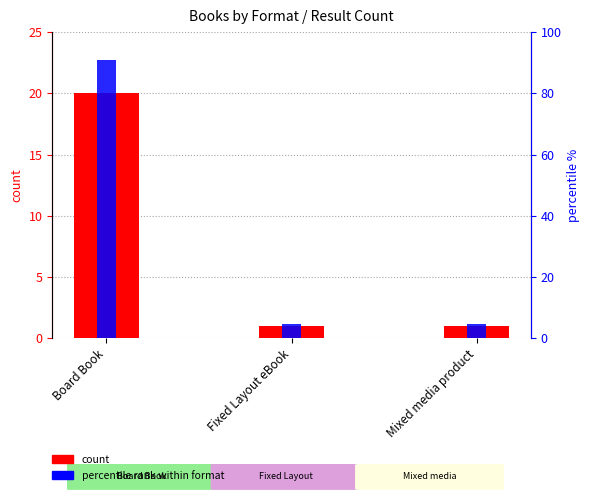

What is the total value across all series at Fixed Layout eBook?

5.5